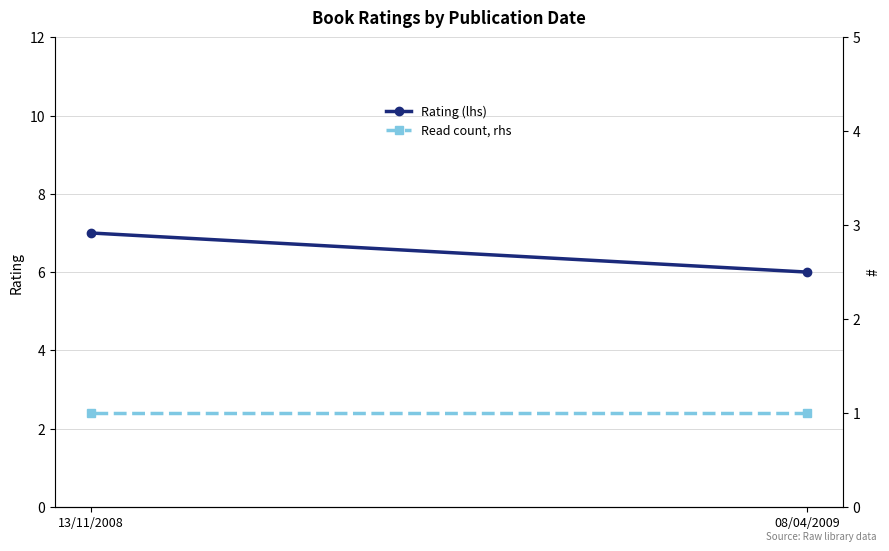

Rank the series at 13/11/2008 from highest to lowest value.

Rating (lhs), Read count, rhs